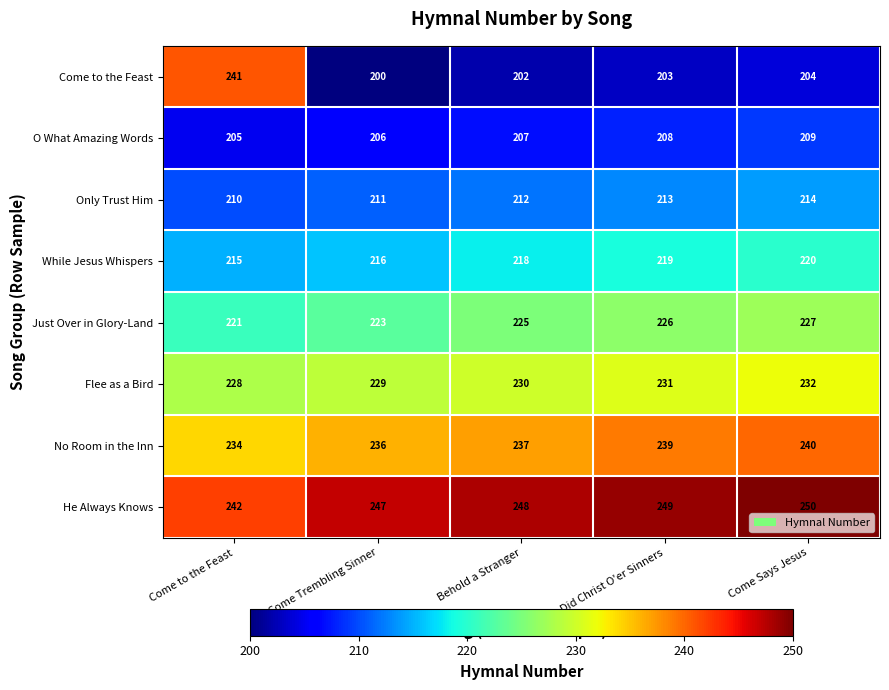

True or false: Flee as a Bird has a value of 335 at Come to the Feast.

False